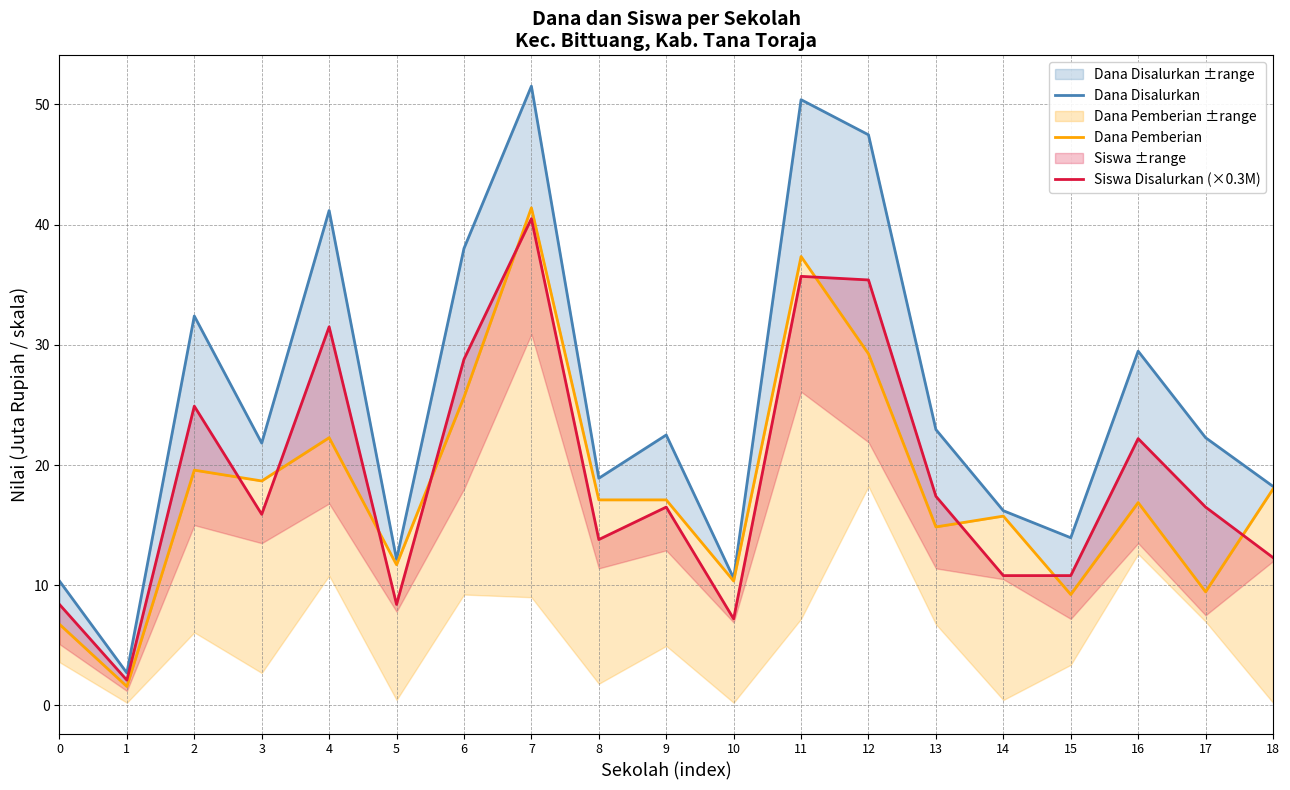

In Dana Disalurkan, how many points are higher than both neighbors (excluding endpoints)?

6